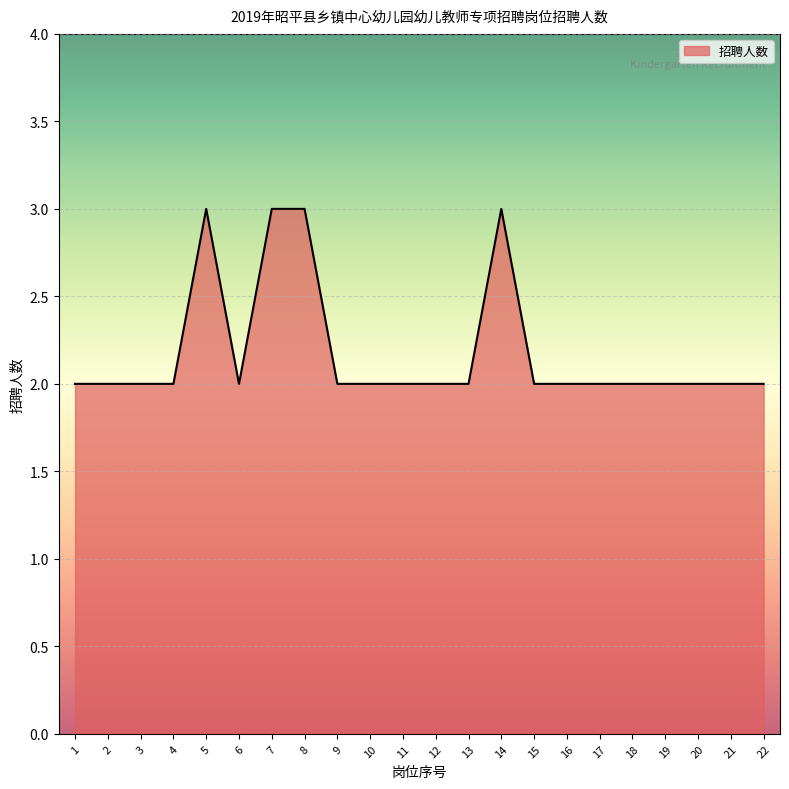

How many values are between 2 and 3?

22